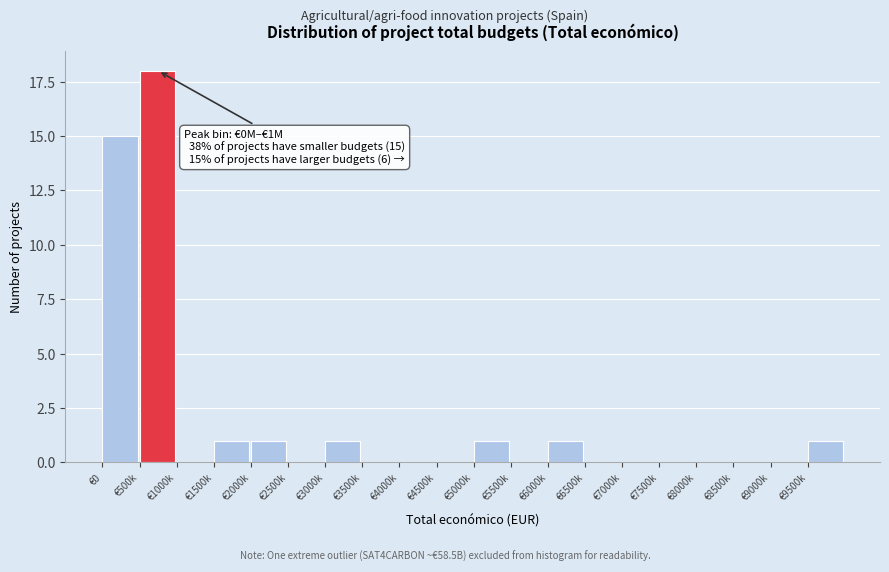

Reading left to right, list all the values displayed in this chart.

€0=15	€500k=18	€1000k=0	€1500k=1	€2000k=1	€2500k=0	€3000k=1	€3500k=0	€4000k=0	€4500k=0	€5000k=1	€5500k=0	€6000k=1	€6500k=0	€7000k=0	€7500k=0	€8000k=0	€8500k=0	€9000k=0	€9500k=1